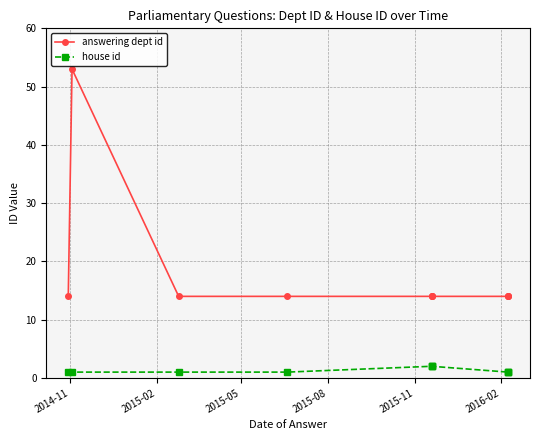

True or false: house id has a value of 1 at 2015-11.

False